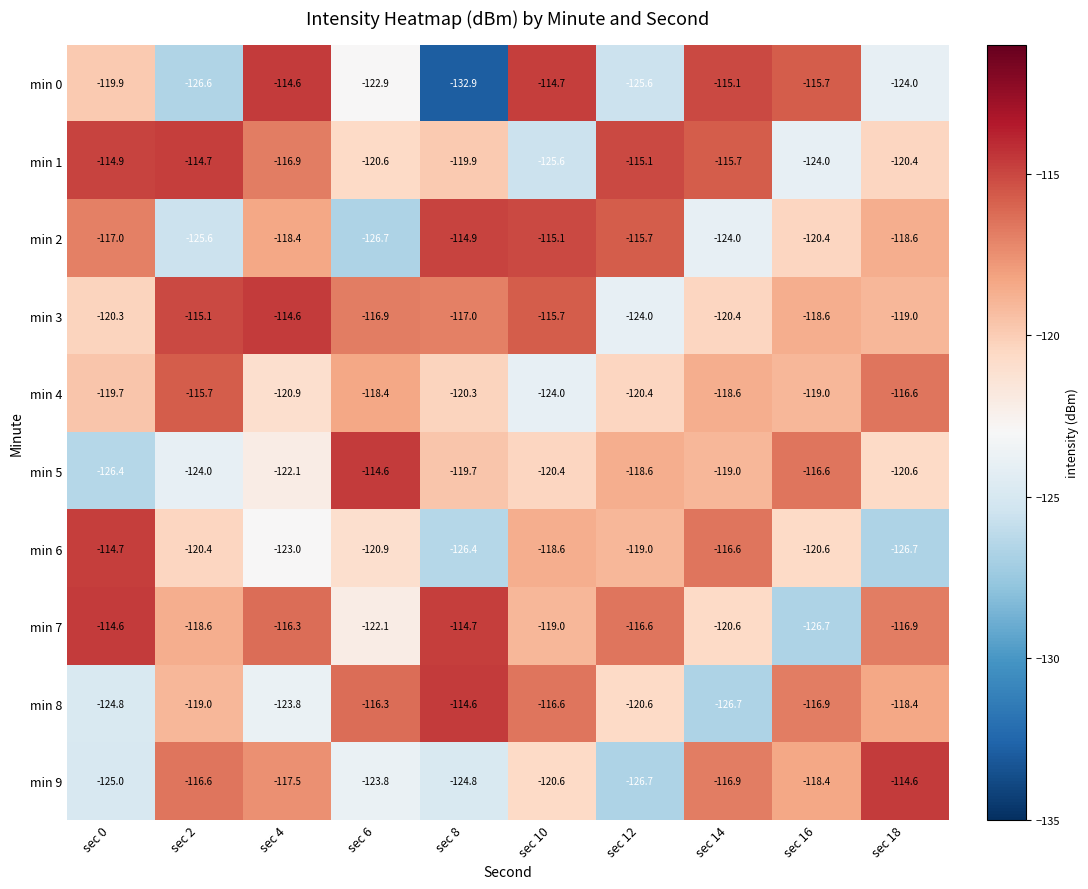

What is the spread (max minus min) of values at sec 2?

11.9